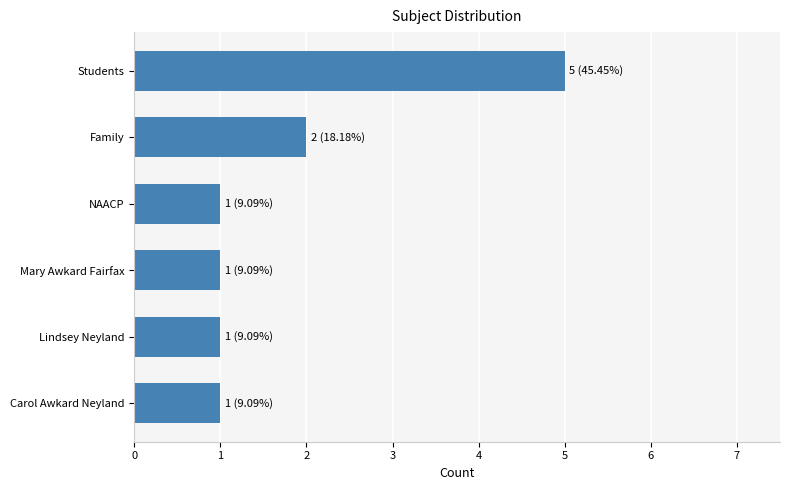

What is the sum of the values at Students and NAACP?

6